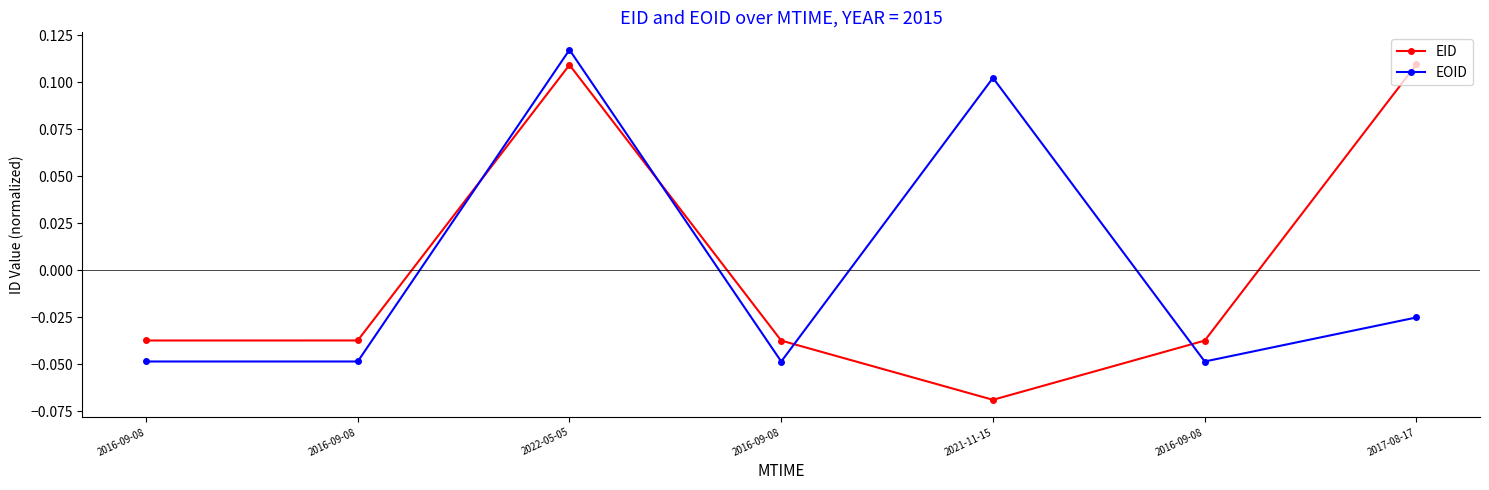

How many distinct data groups are displayed?

2